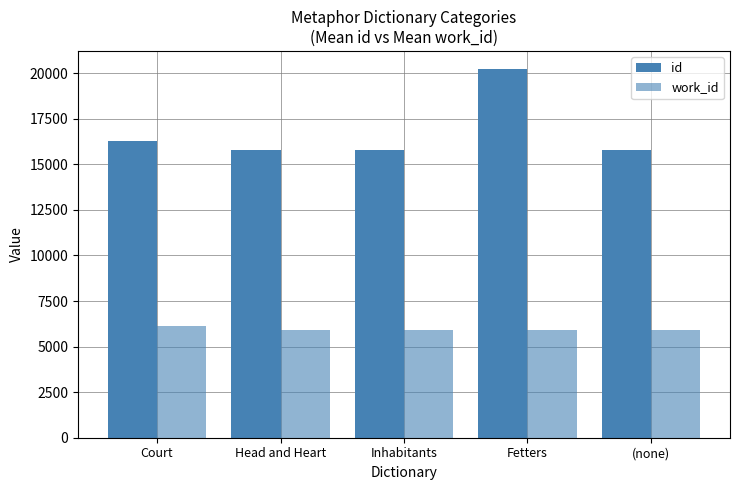

How many data points in work_id are less than 5933?

2